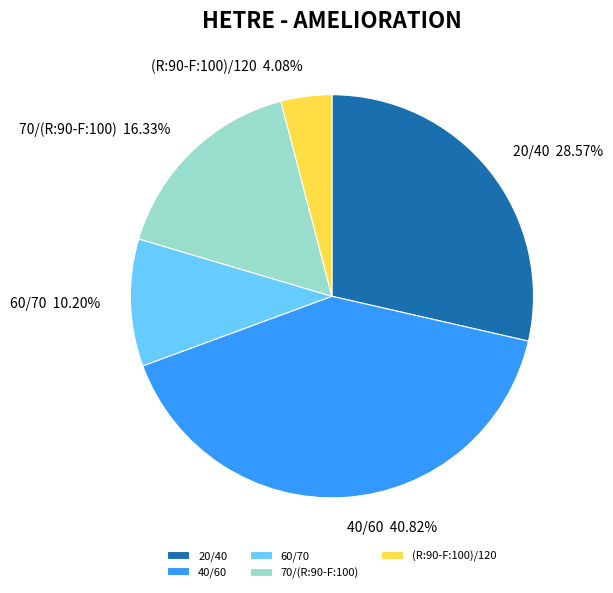

To the nearest percent, what is the average slice percentage?

20%